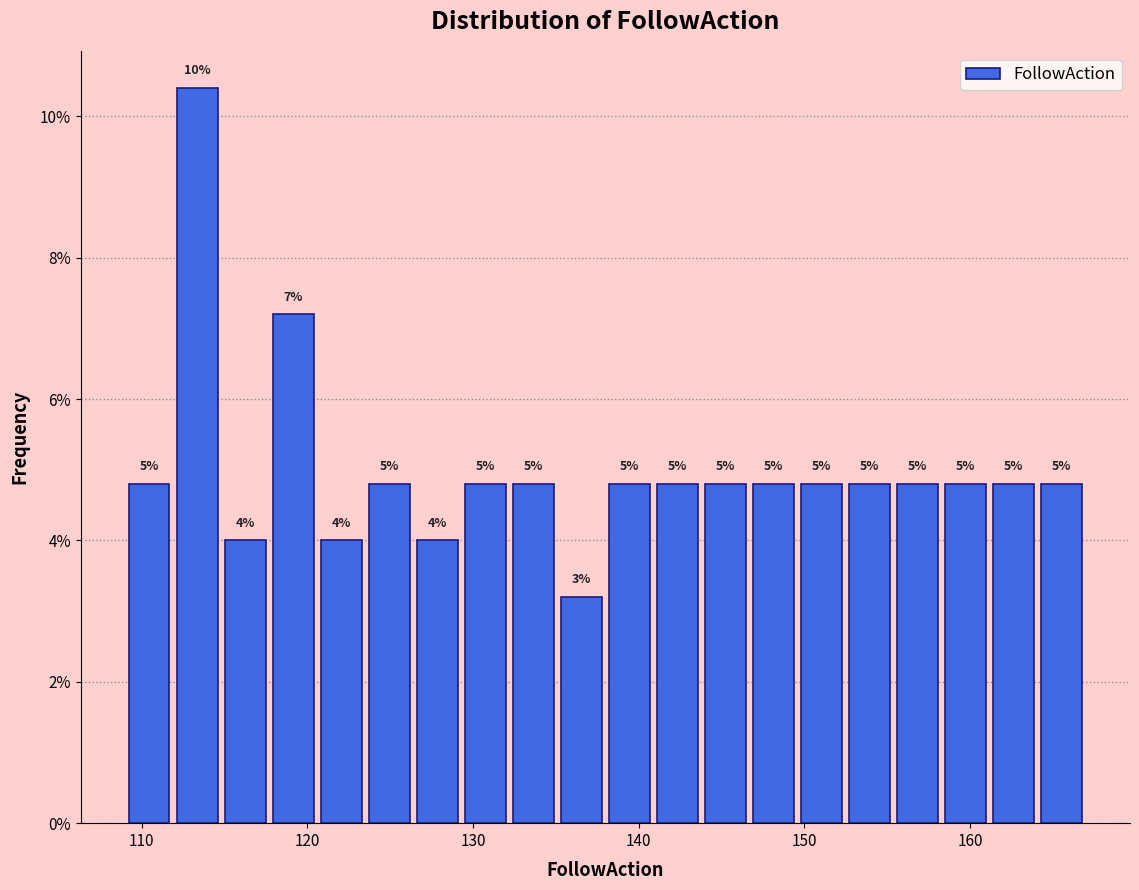

Around what value on the x-axis is the tallest bar? Give the approximate position of its centre, as read against the axis.

113